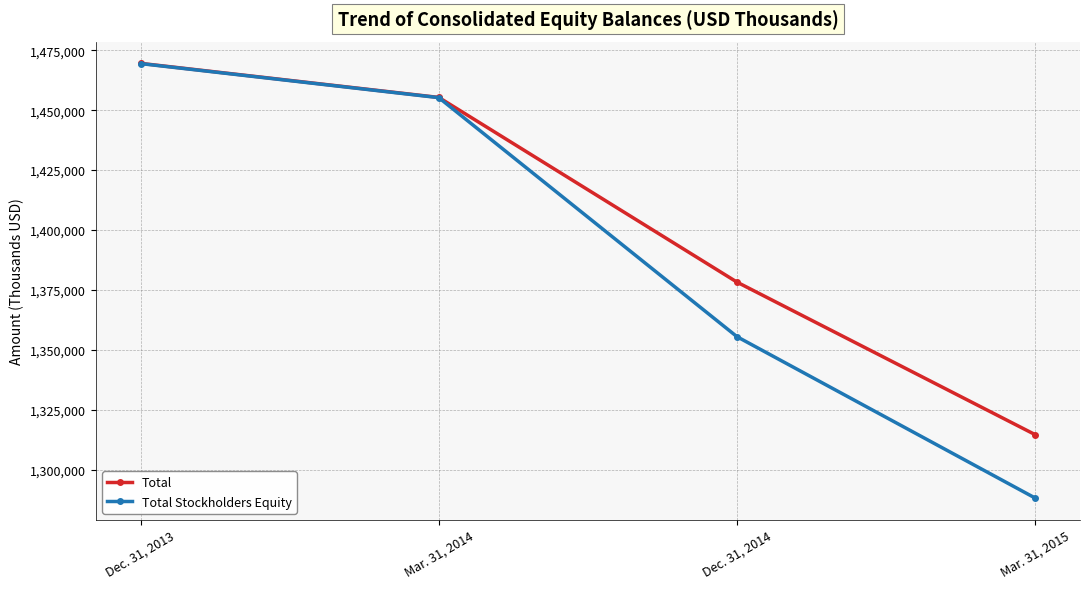

How many values in the Total Stockholders Equity series are below 1455227?

2